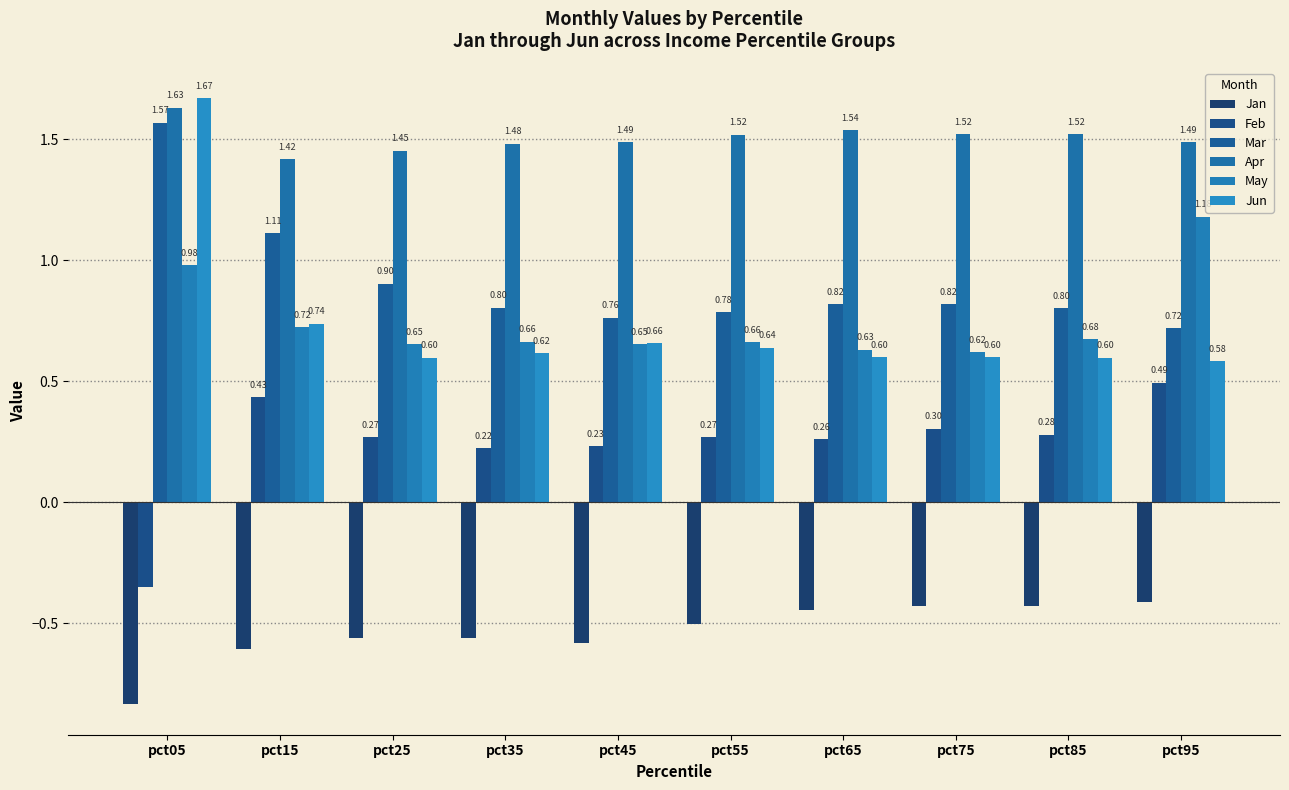

Count the number of data series in this chart.

6